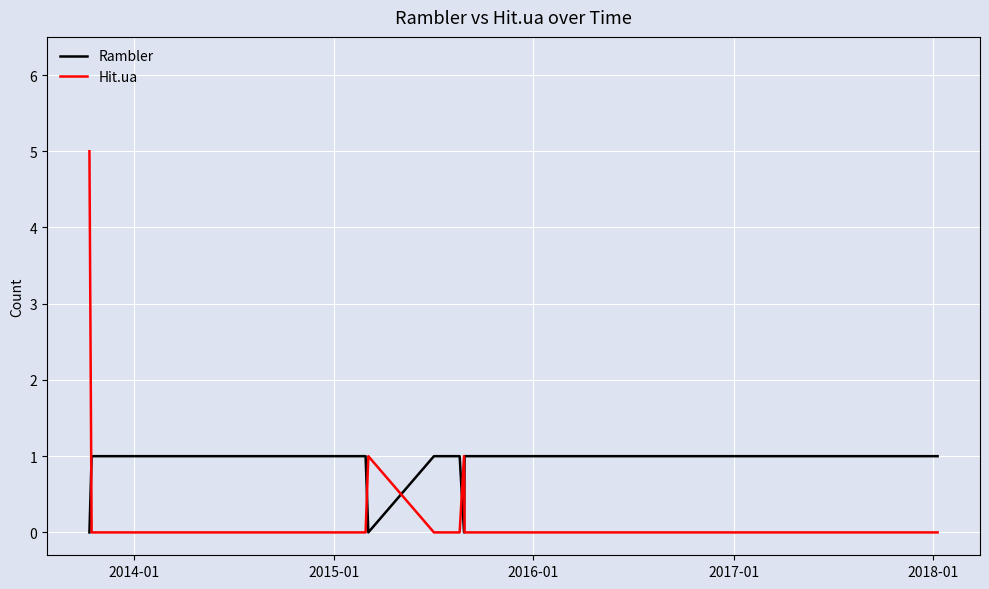

List the series in order of their overall mean, lowest first.

Hit.ua, Rambler